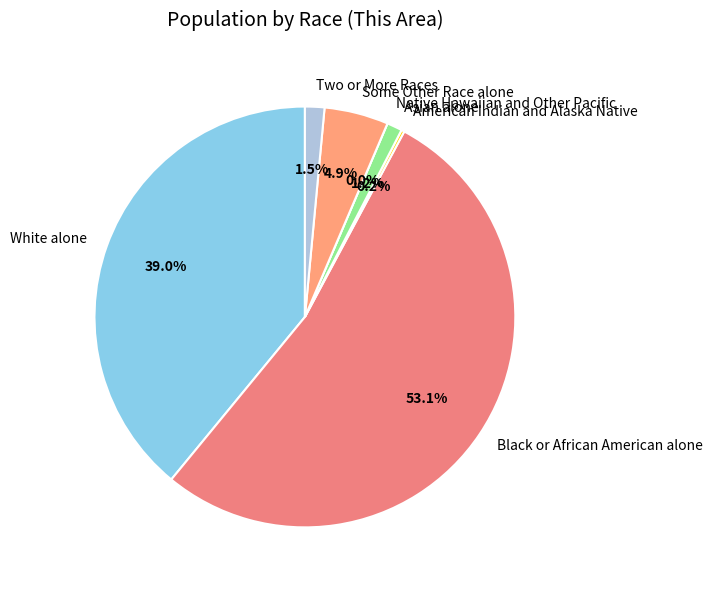

What percentage is the Two or More Races slice, to the nearest percent?

1%